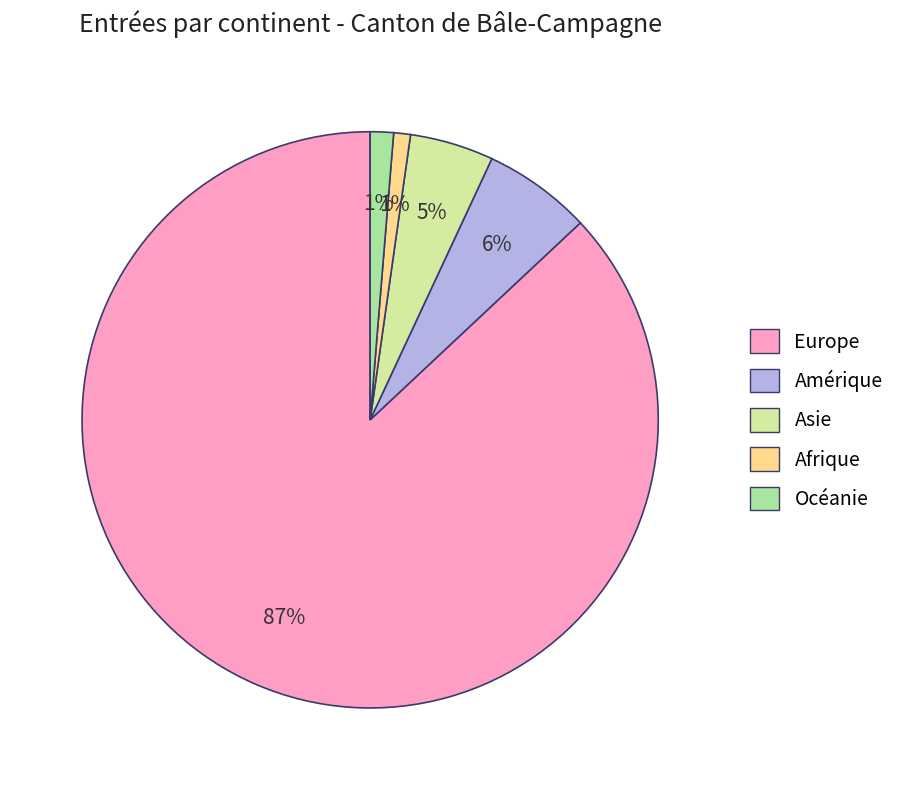

Count the number of slices in the pie.

5